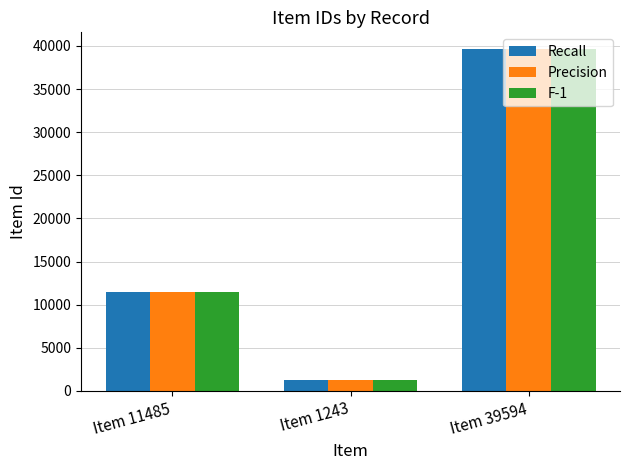

What is the minimum value for Recall?

1243